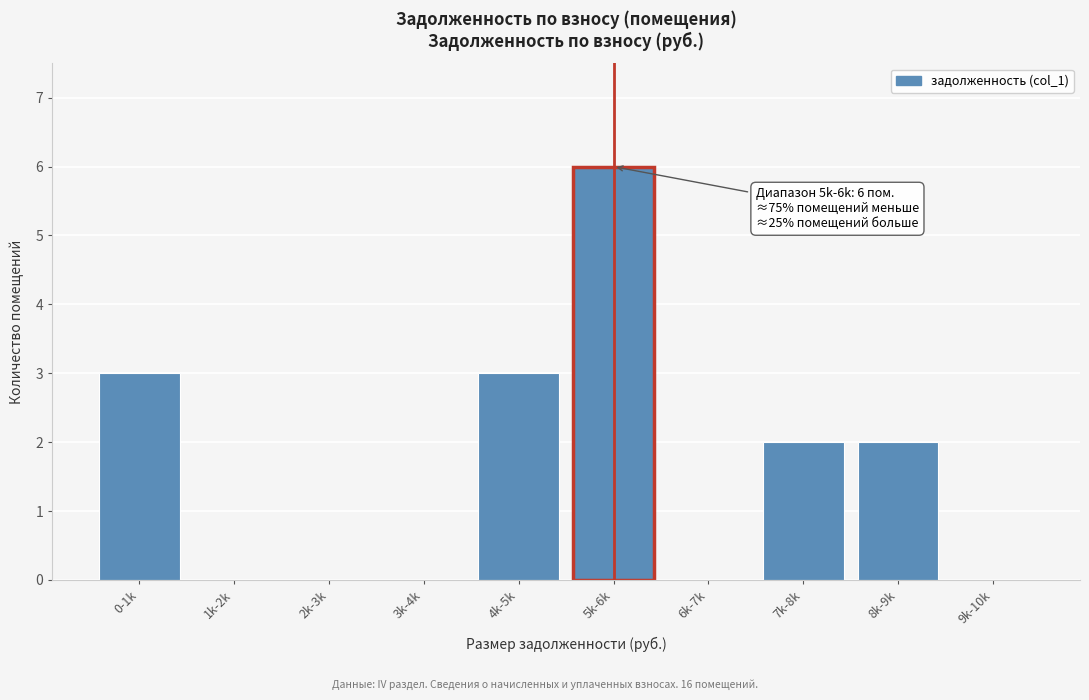

Reading left to right, what are all the values shown in this chart?

0-1k=3	1k-2k=0	2k-3k=0	3k-4k=0	4k-5k=3	5k-6k=6	6k-7k=0	7k-8k=2	8k-9k=2	9k-10k=0